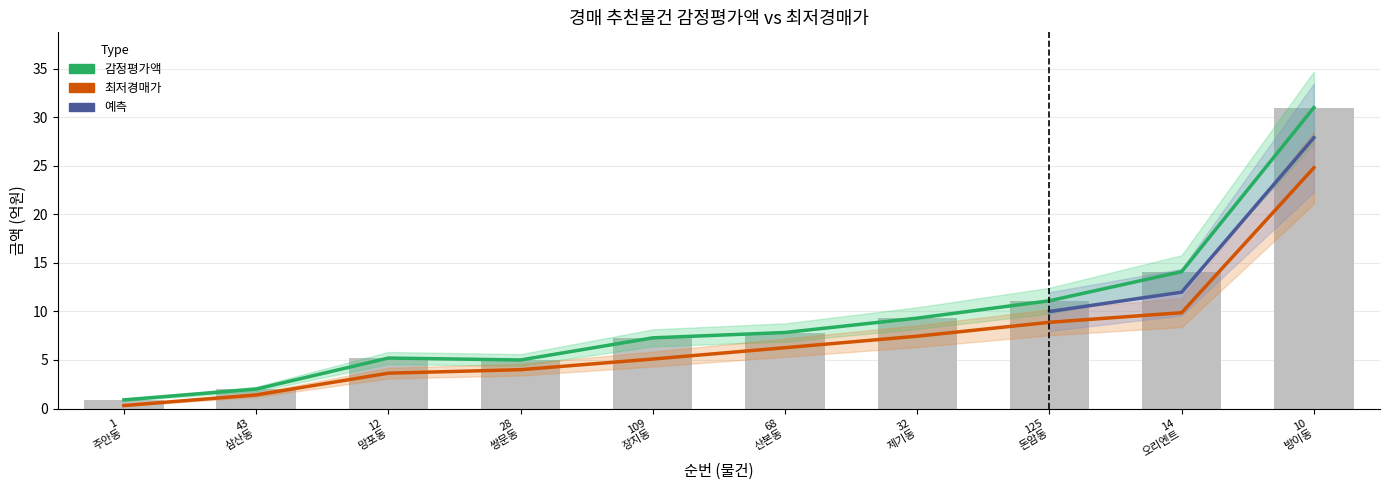

What is the label of the 8th bar from the right?

12 망포동